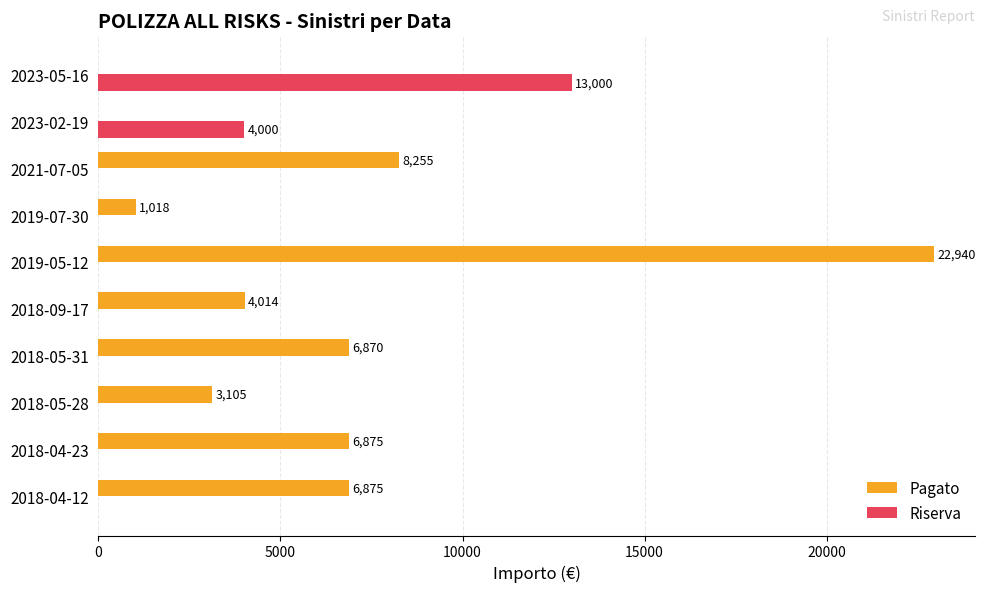

Which series has the largest total across all categories?

Pagato